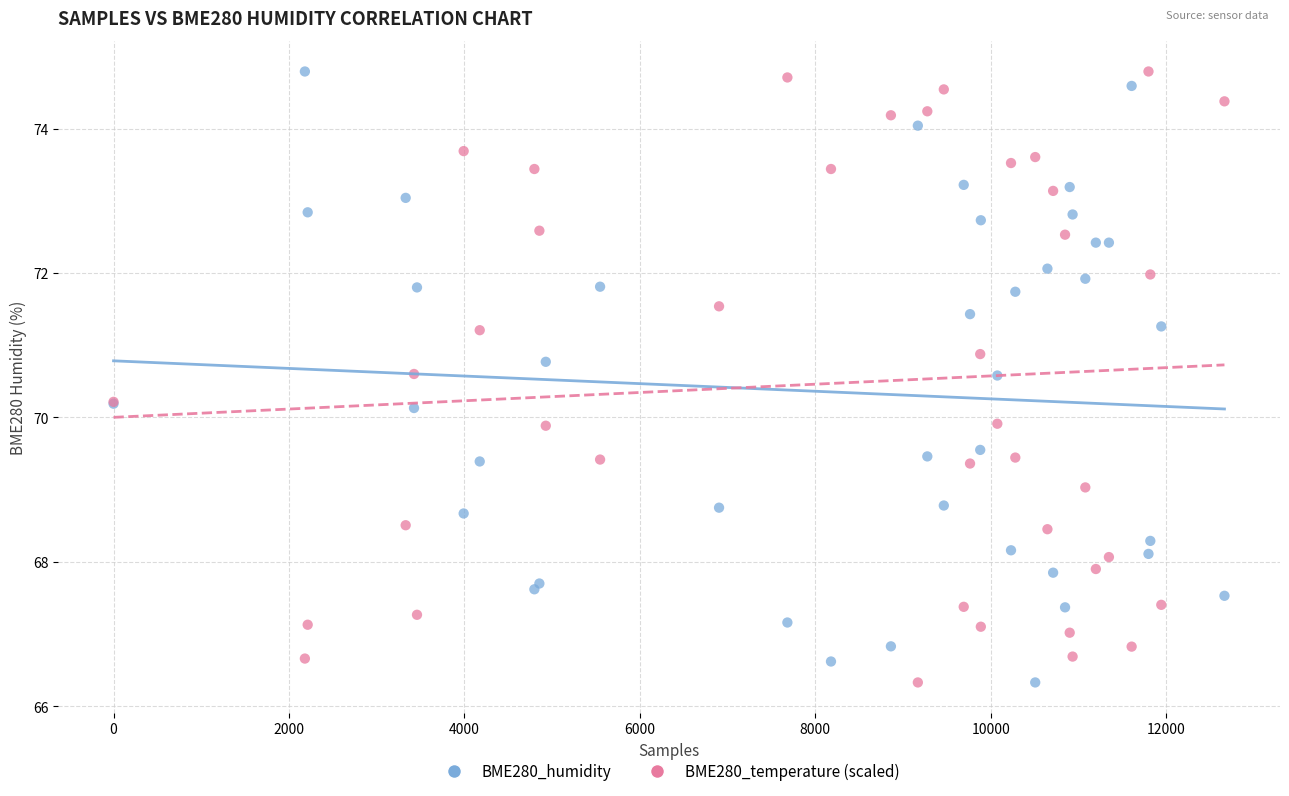

What is the X range (max minus min) for the scatter plot?

12663.0